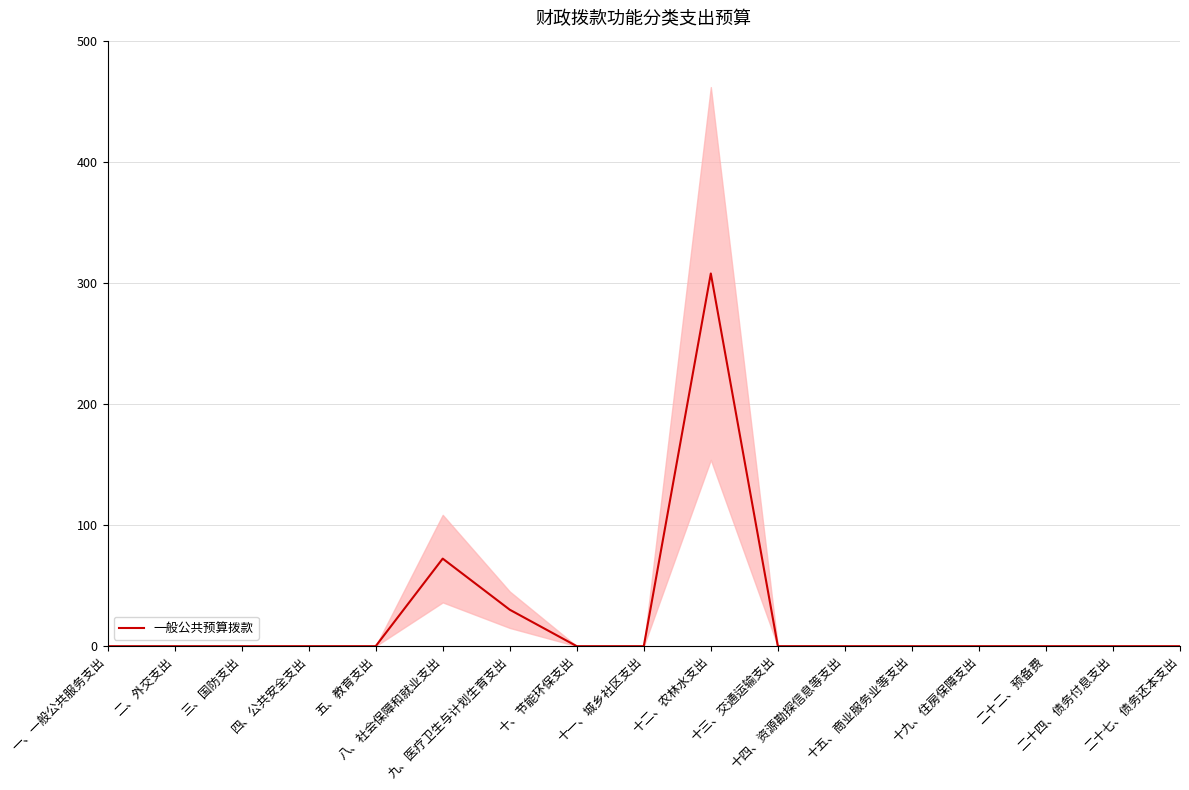

How many lines are shown in the chart?

1